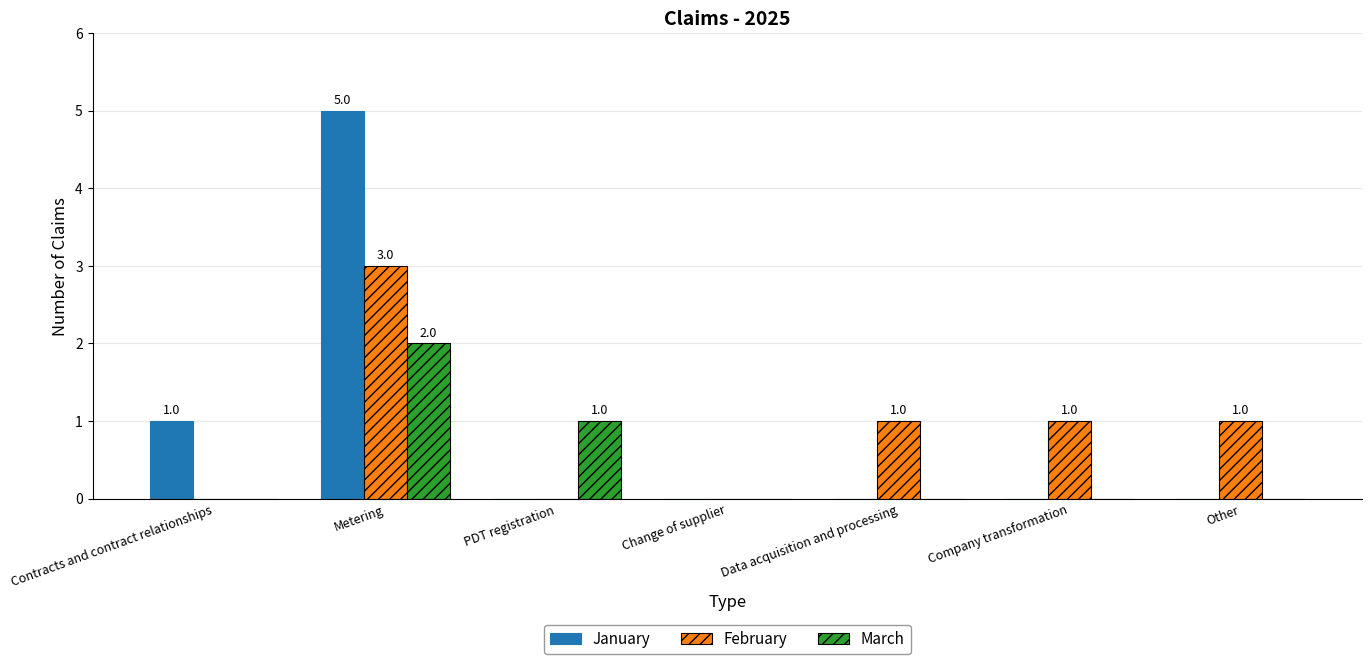

What is the spread (max minus min) of values at Data acquisition and processing?

1